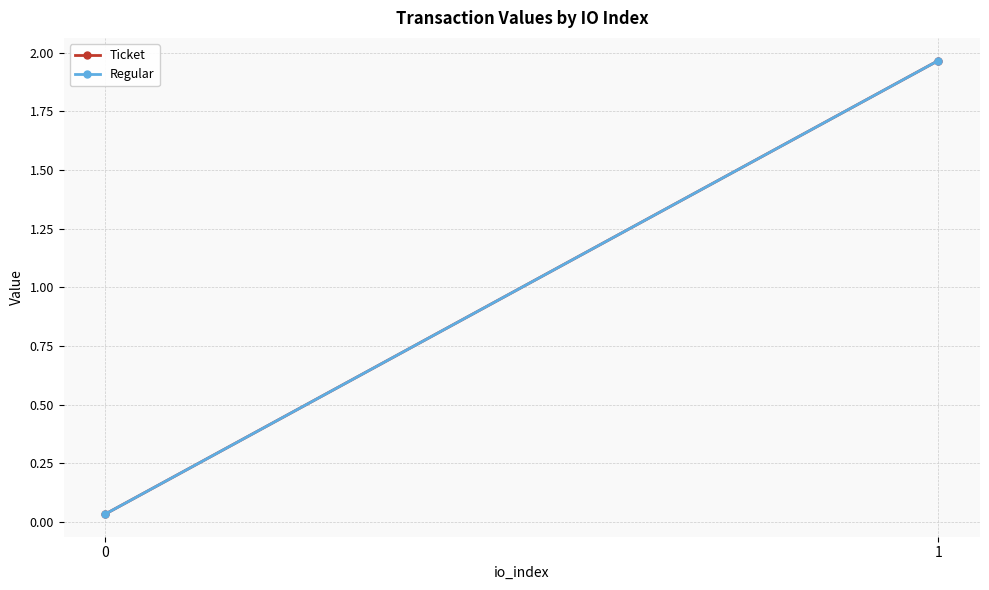

What is the value of the Regular point at the 2nd from the left?

2.0